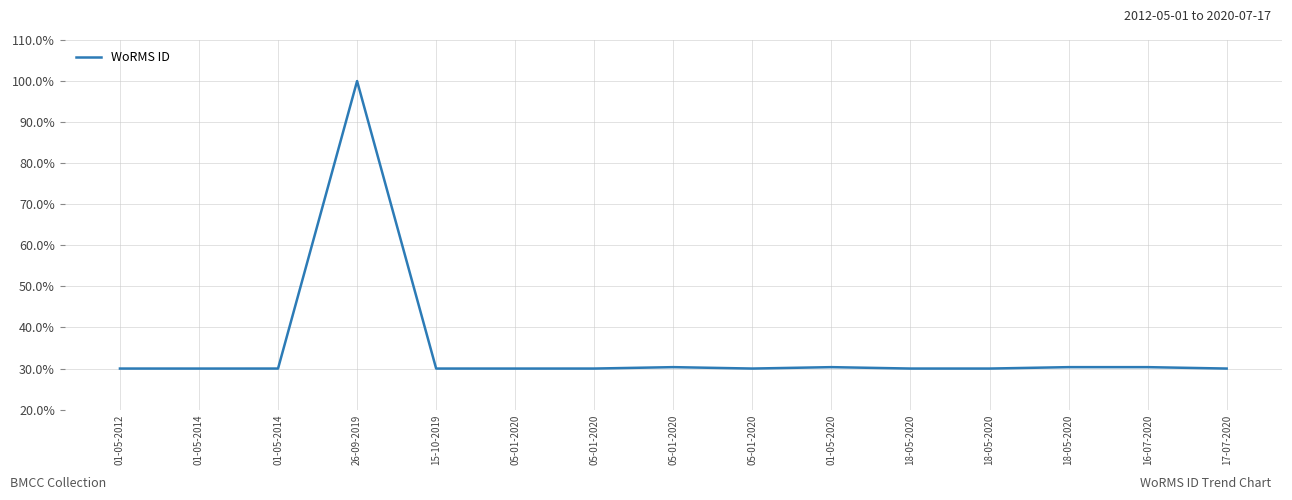

How many lines are shown in the chart?

1